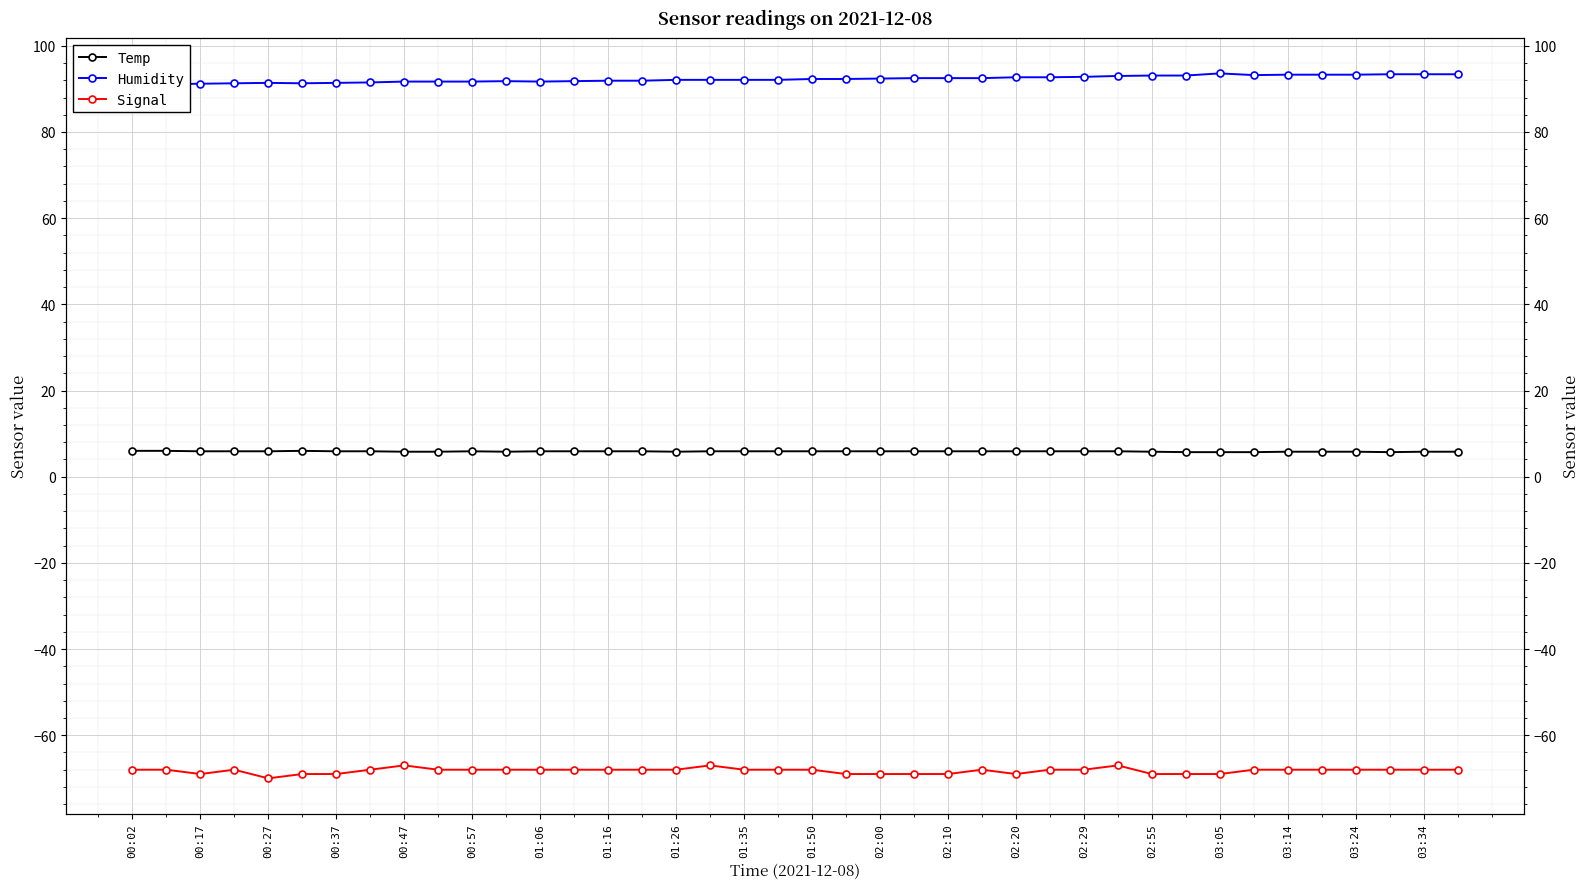

Which series has the widest spread of values?

Signal